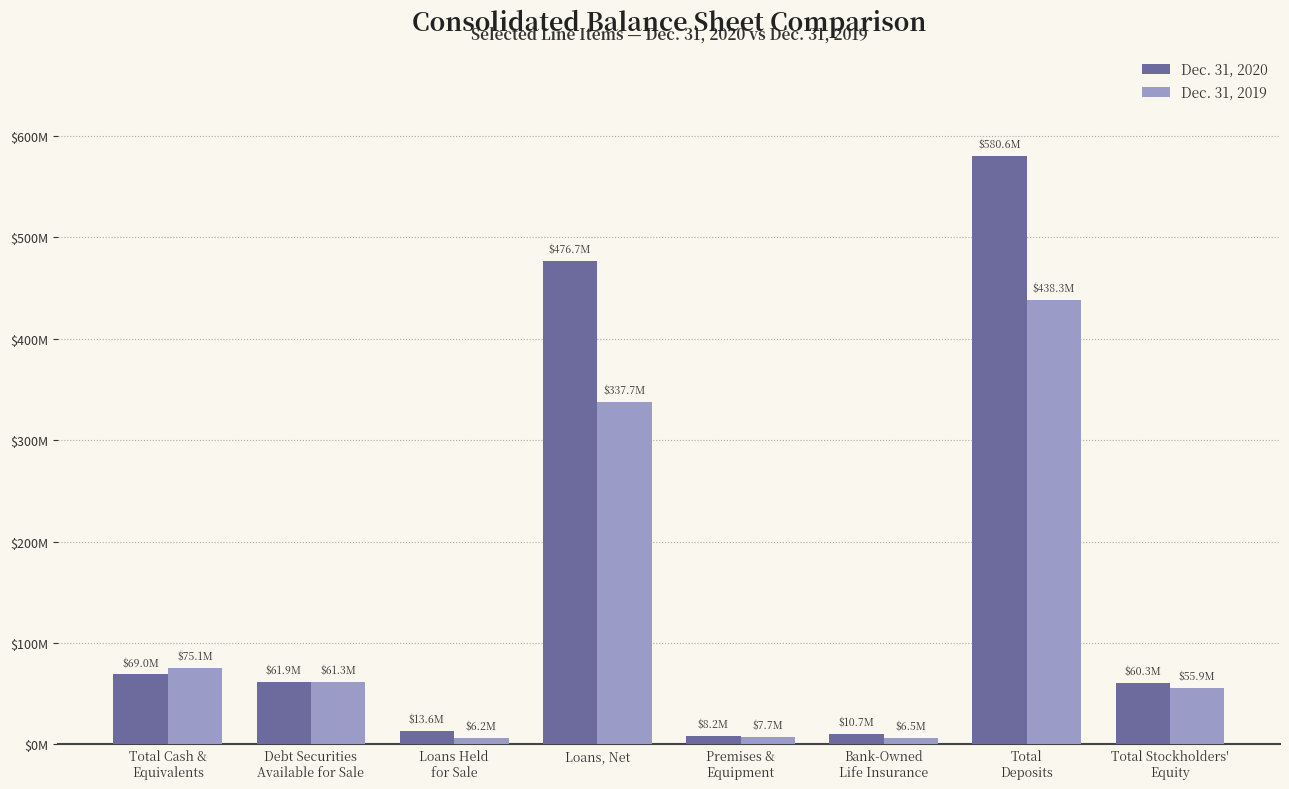

What is the difference between the highest and lowest values at Total Stockholders'
Equity?

4387000